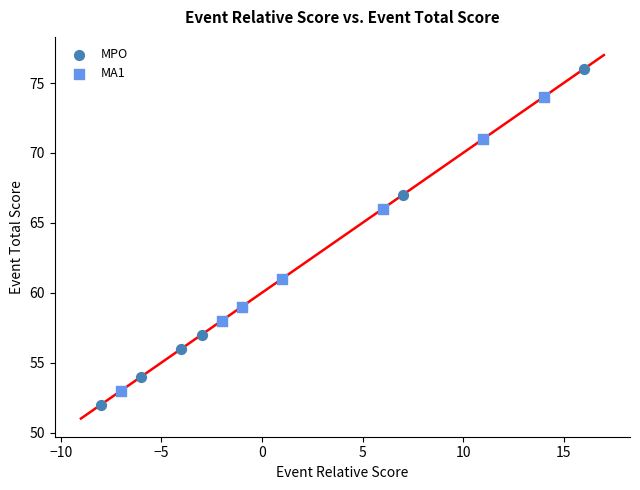

Which series reaches the maximum Y coordinate?

MPO